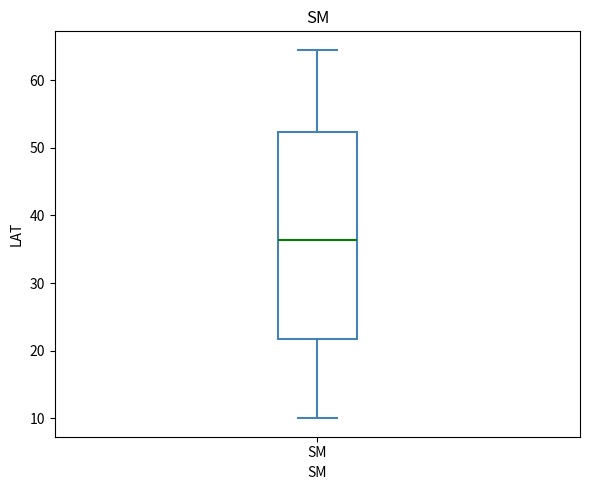

Where does the lower whisker of the box for SM end on the y-axis? The values are not printed on the chart, so give them approximately, as read against the axis.

10